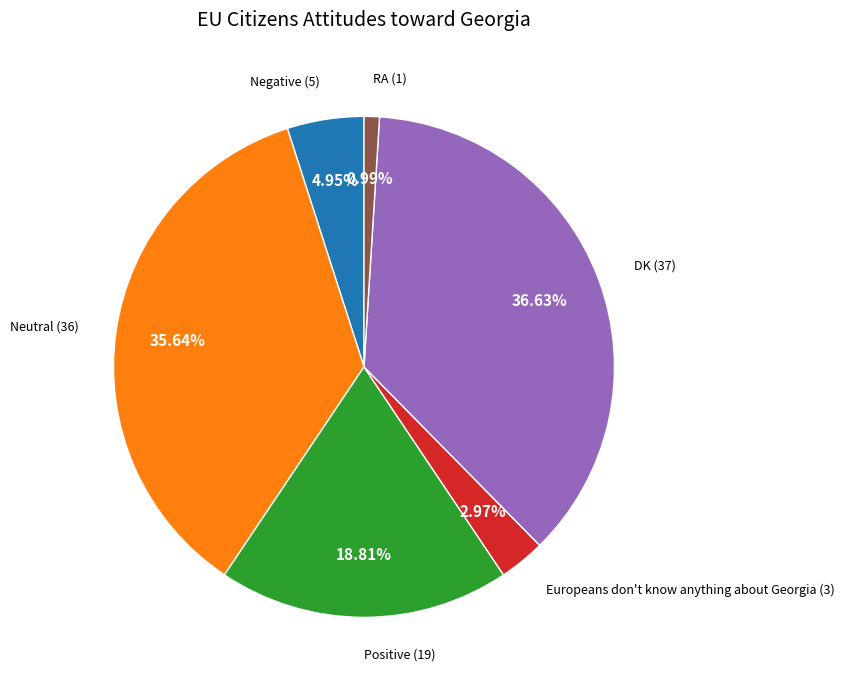

True or false: Positive accounts for 19% of the total.

True